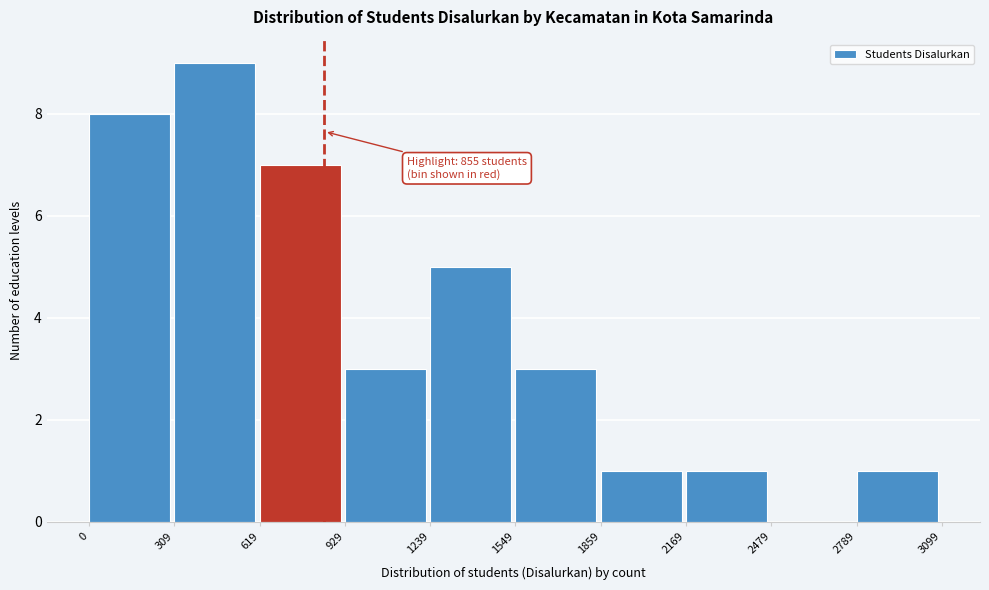

Over which range of the x-axis is the bar tallest?

309 to 619